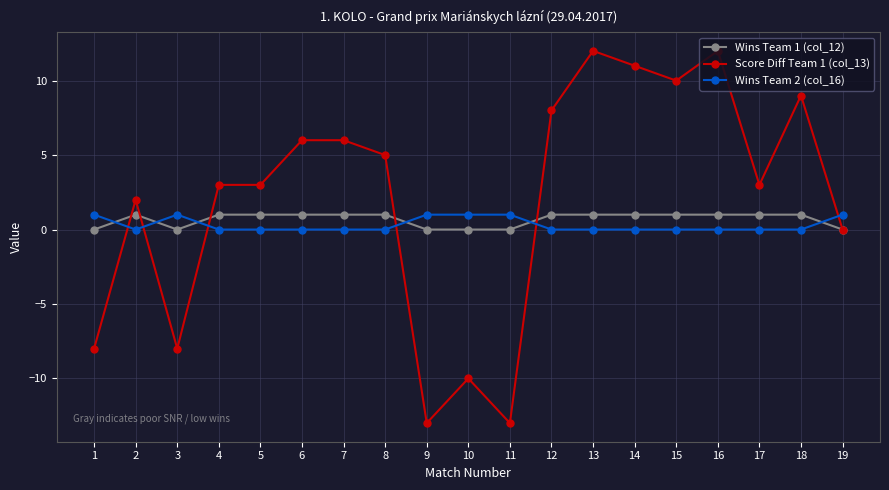

Which series changed the most between 16 and 18?

Score Diff Team 1 (col_13)